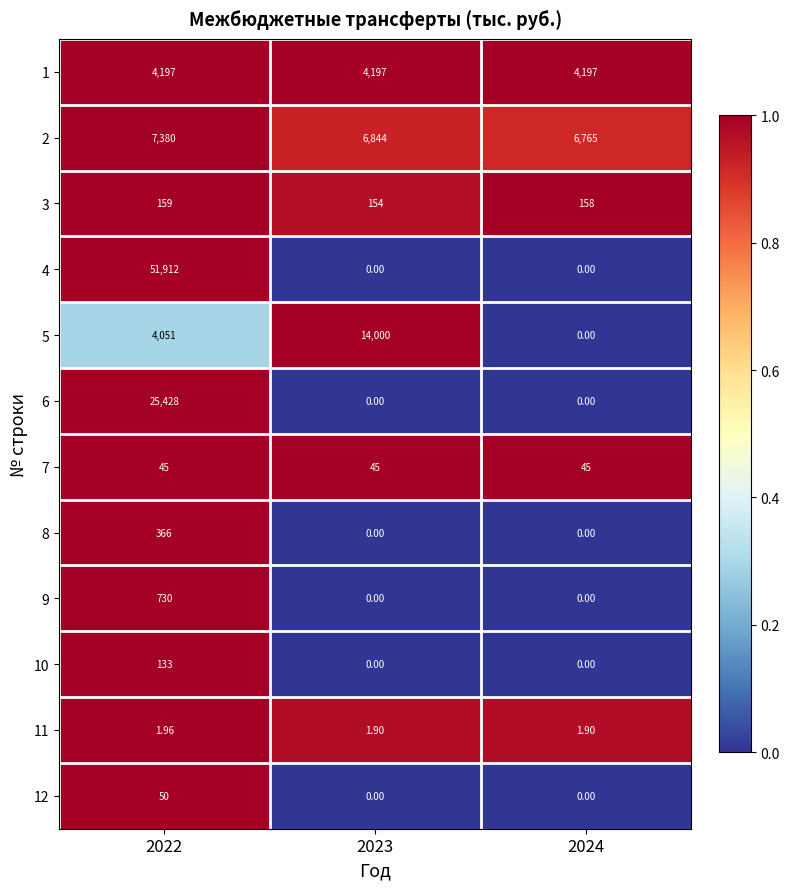

Is the value of 9 at 2022 greater than the value of 7 at 2024?

Yes